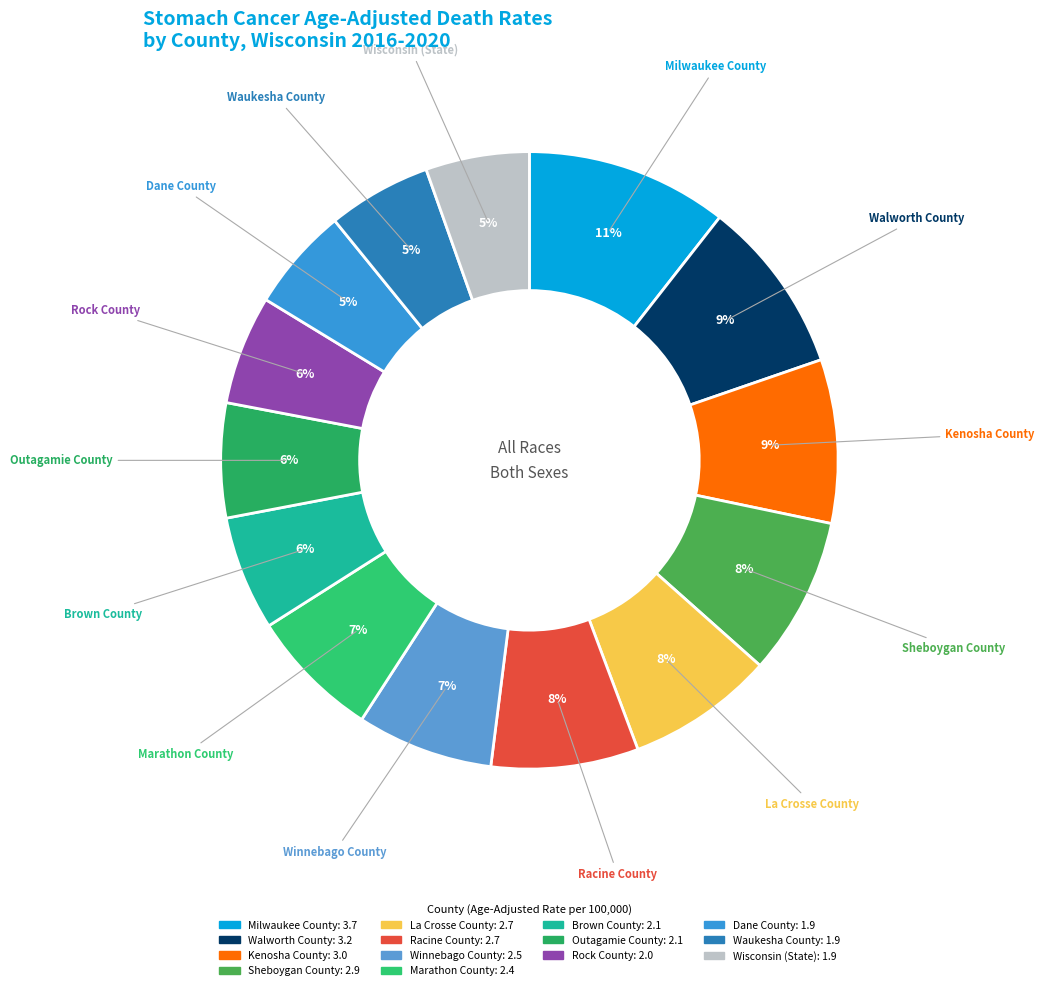

To the nearest percent, what portion does Walworth County represent?

9%